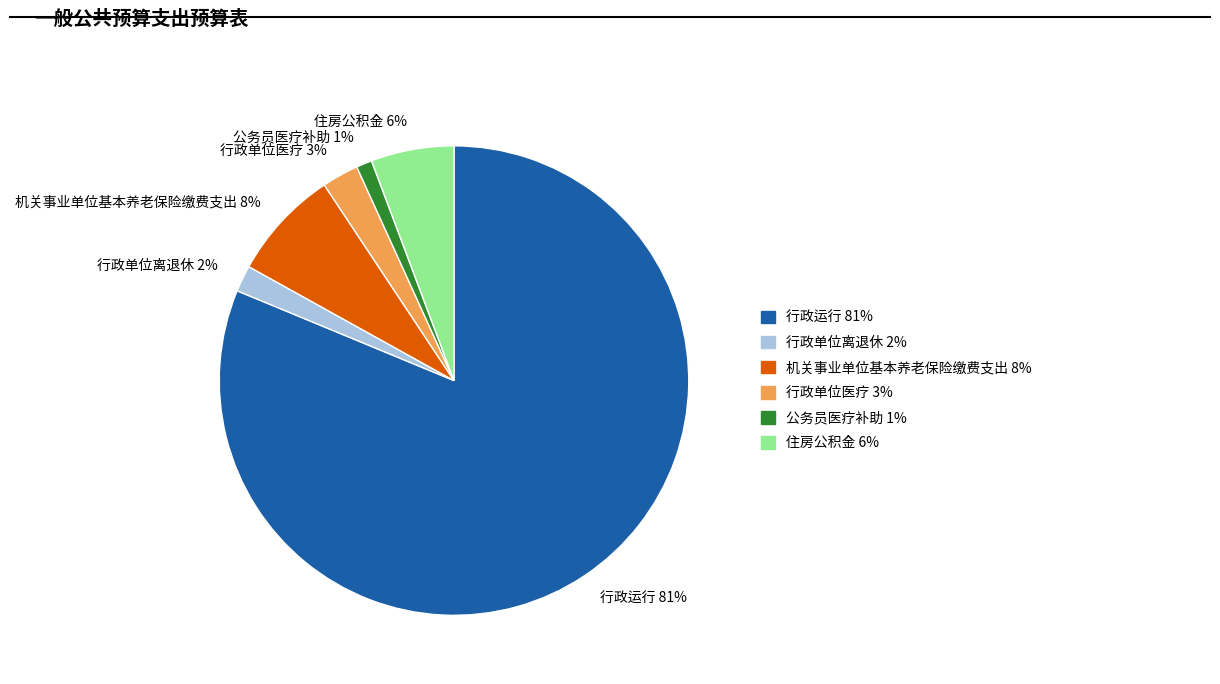

How many slices are in this pie chart?

6